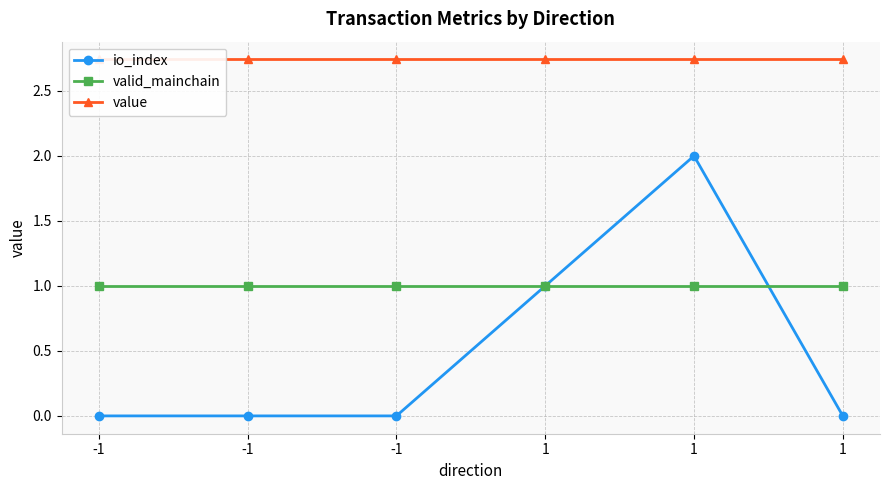

At which label does valid_mainchain reach its peak?

-1